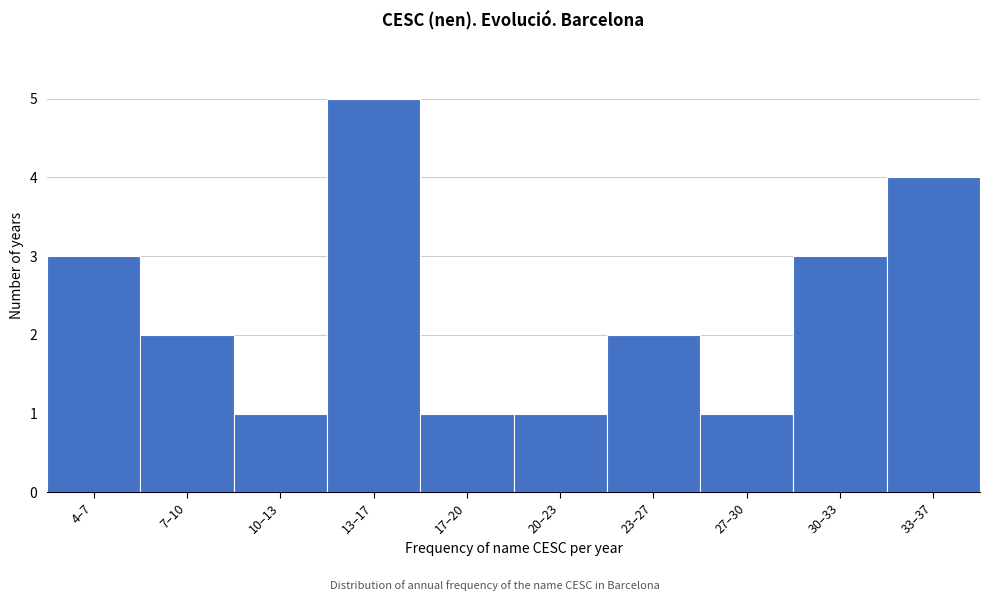

Reading left to right, list all the values displayed in this chart.

3	2	1	5	1	1	2	1	3	4